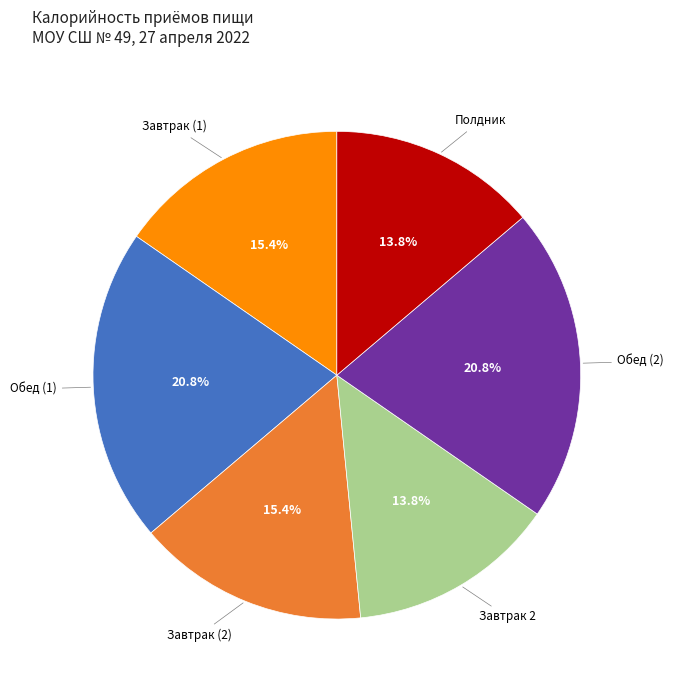

Combined, what portion of the pie is Завтрак (1) and Завтрак 2?

29.2%